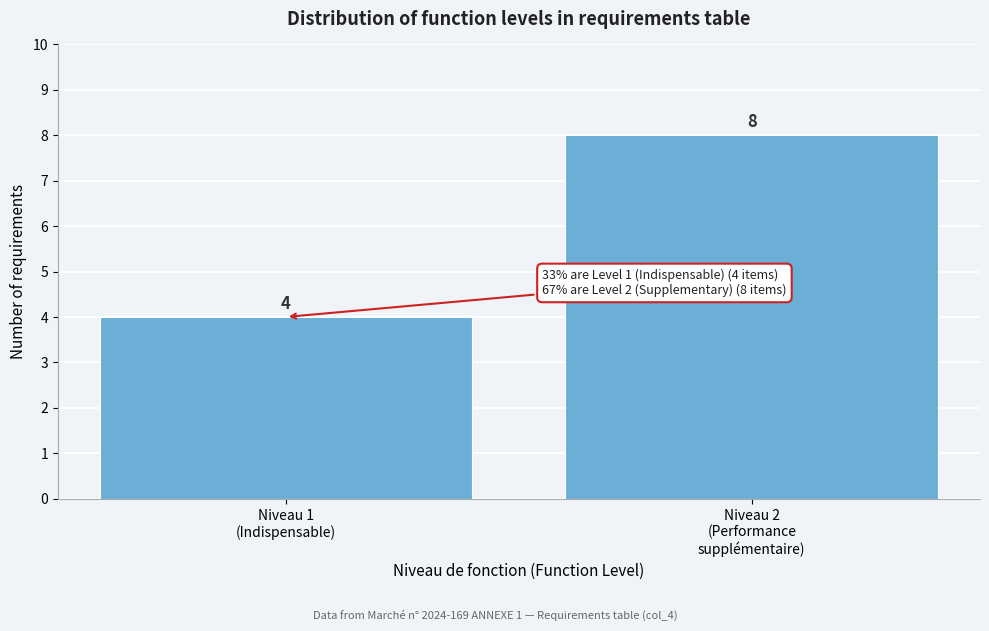

Reading right to left, transcribe all the data shown in this chart.

8	4